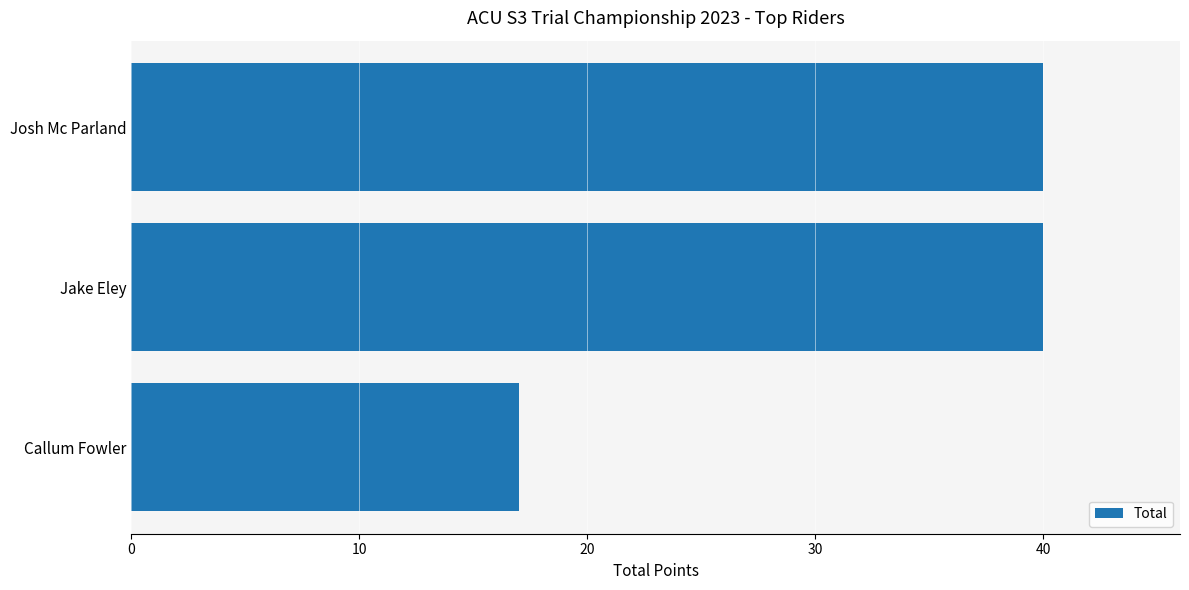

Is it true that the value at Josh Mc Parland is 55?

False